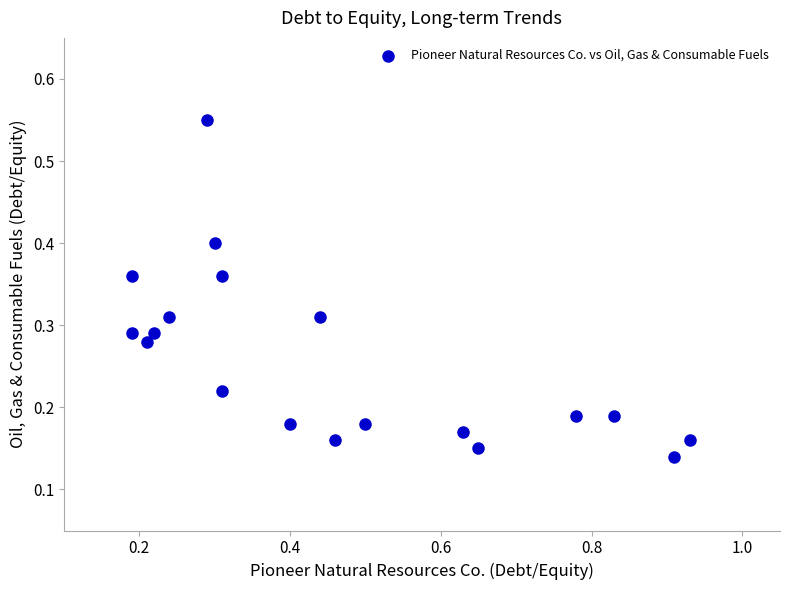

What is the range of X values (max minus min)?

0.7